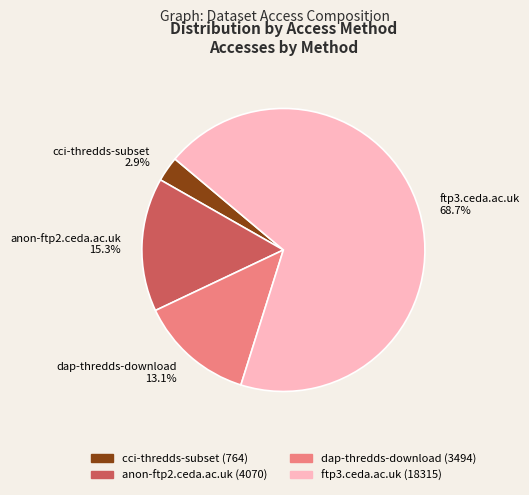

What is the majority slice?

ftp3.ceda.ac.uk